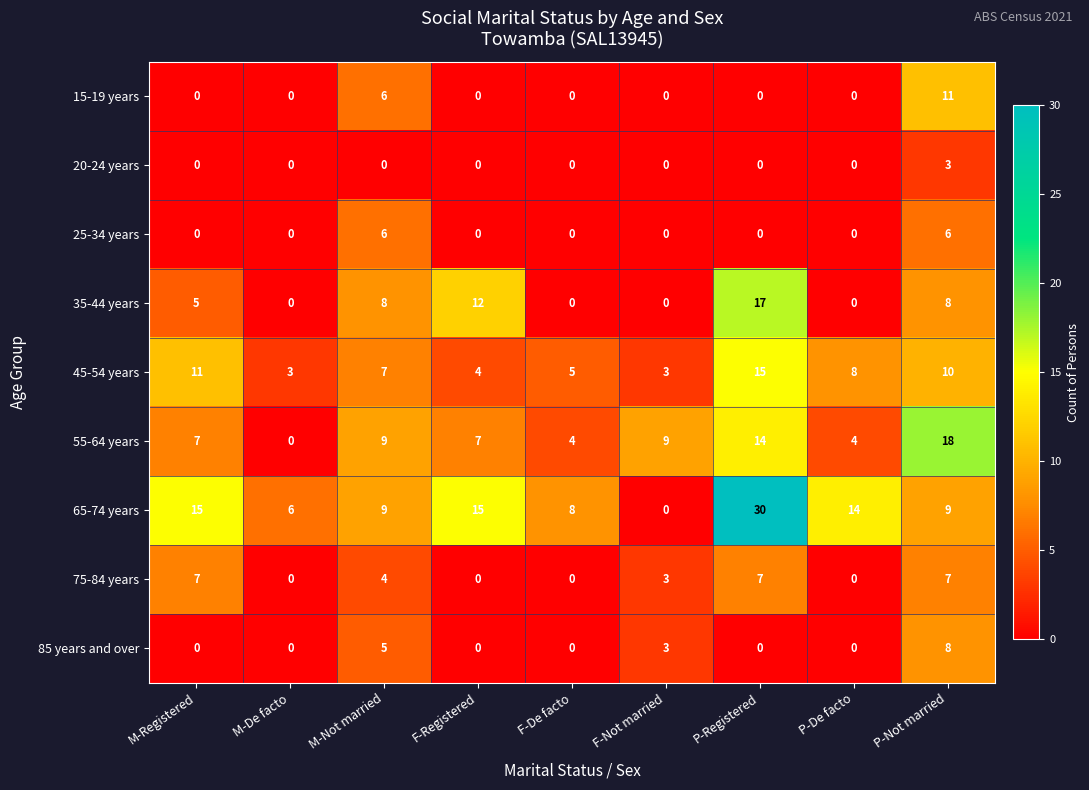

What is the maximum value for 75-84 years?

7